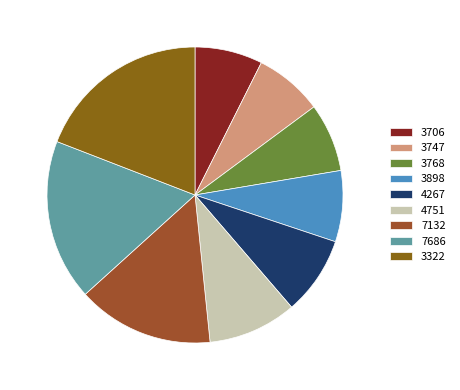

Which category has the smallest portion of the pie?

3706